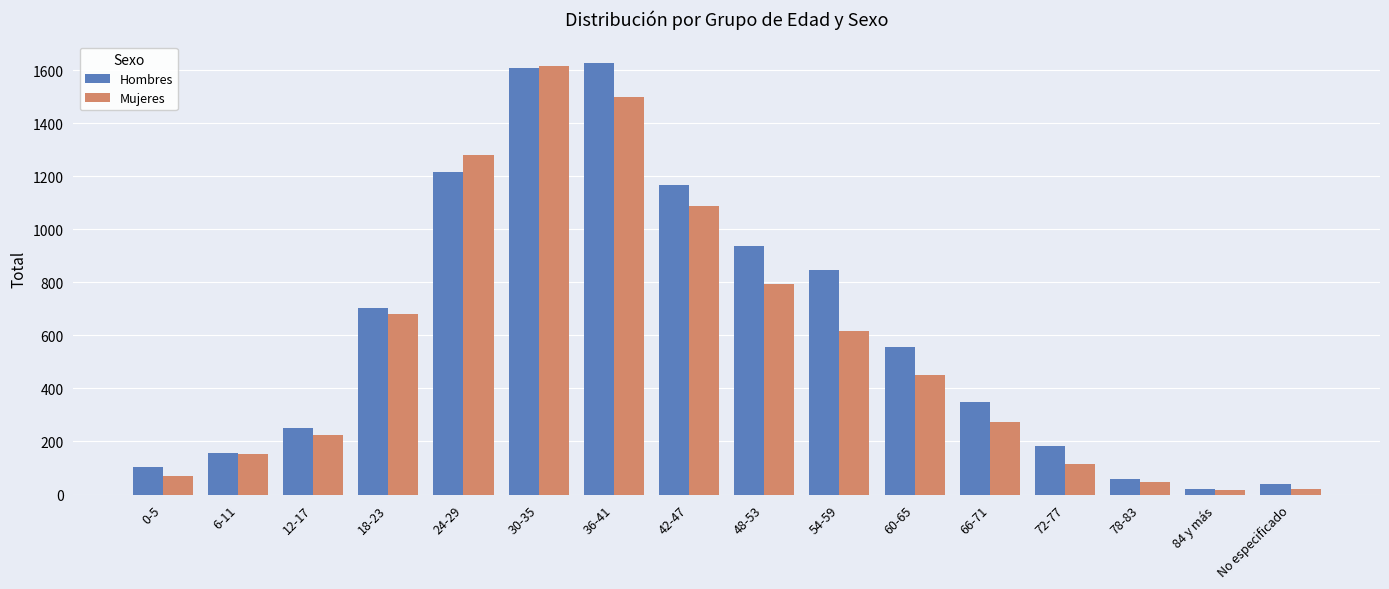

At which label does Mujeres first exceed 451?

18-23